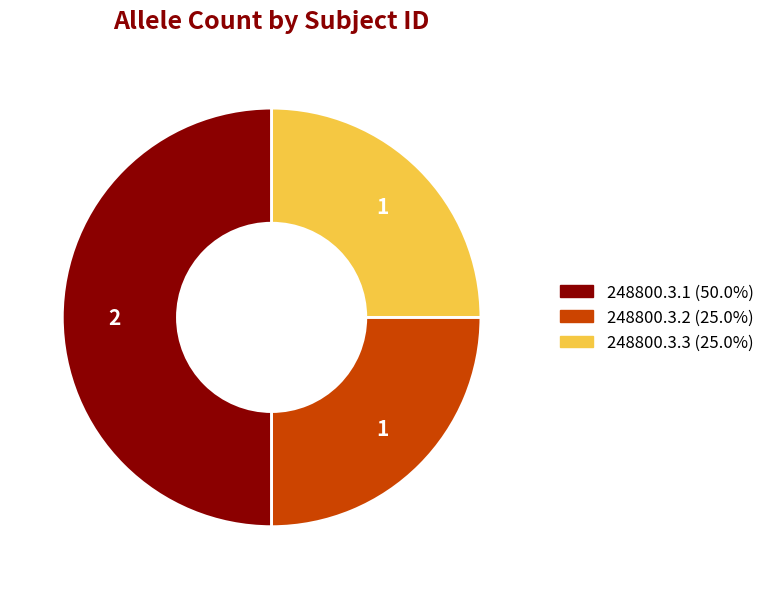

Which category has the biggest portion of the pie?

248800.3.1